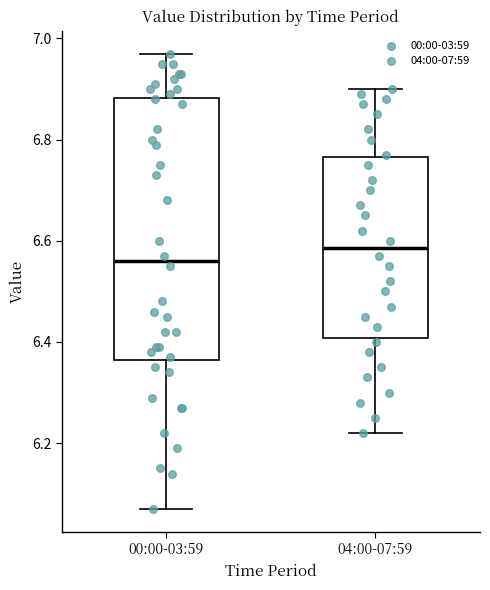

Which box's median line is the highest?

04:00-07:59